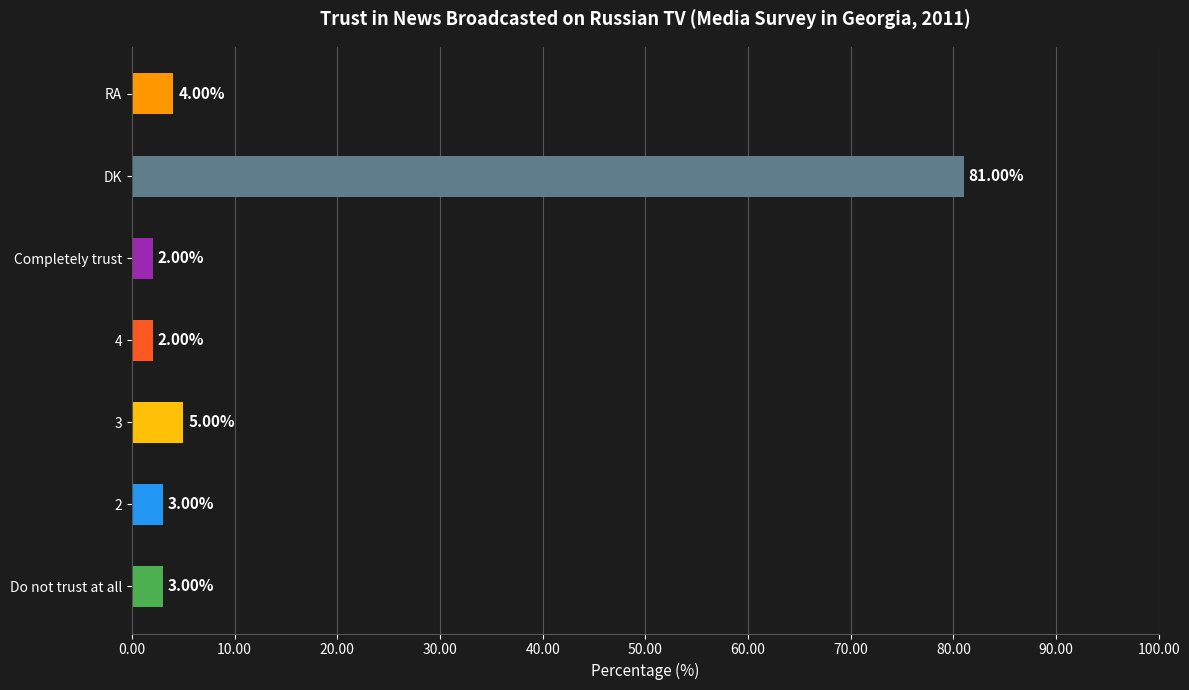

Which has a higher value, Completely trust or 3?

3